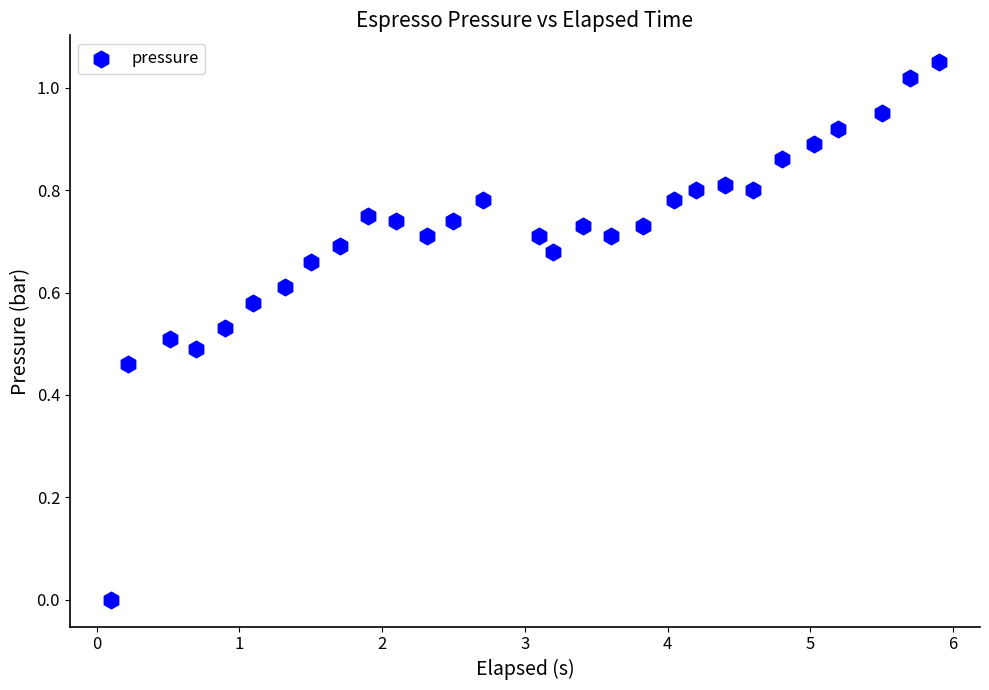

What is the range of X values (max minus min)?

5.8